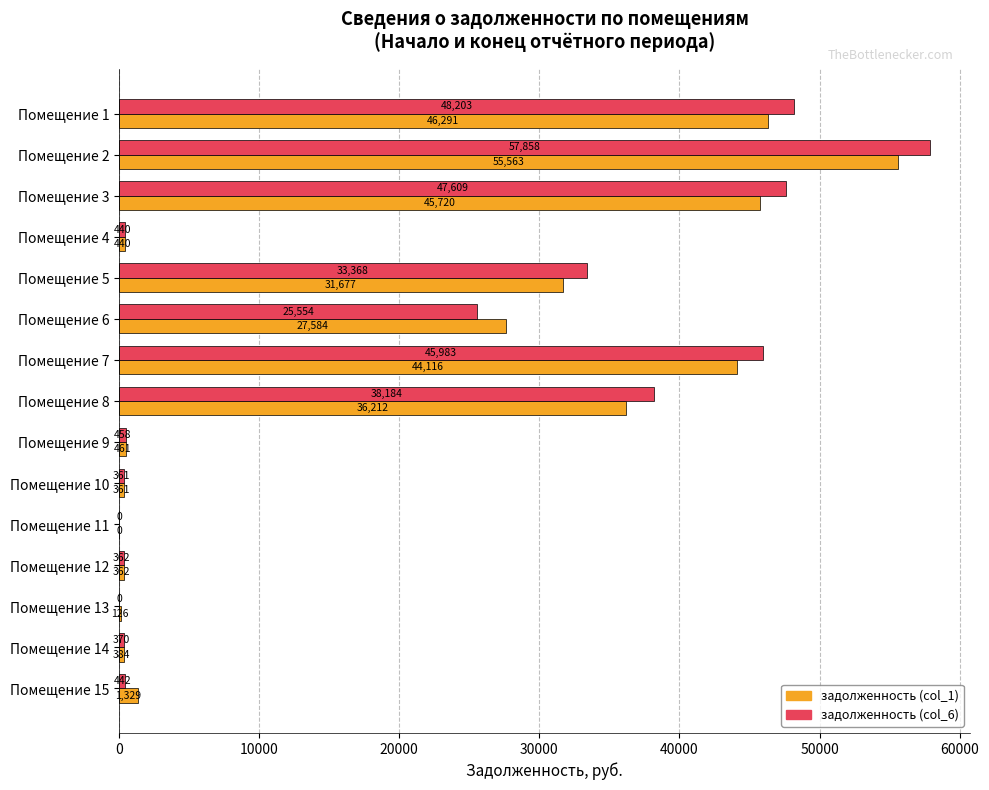

Where is задолженность (col_6) nearest to the value 28929?

Помещение 6